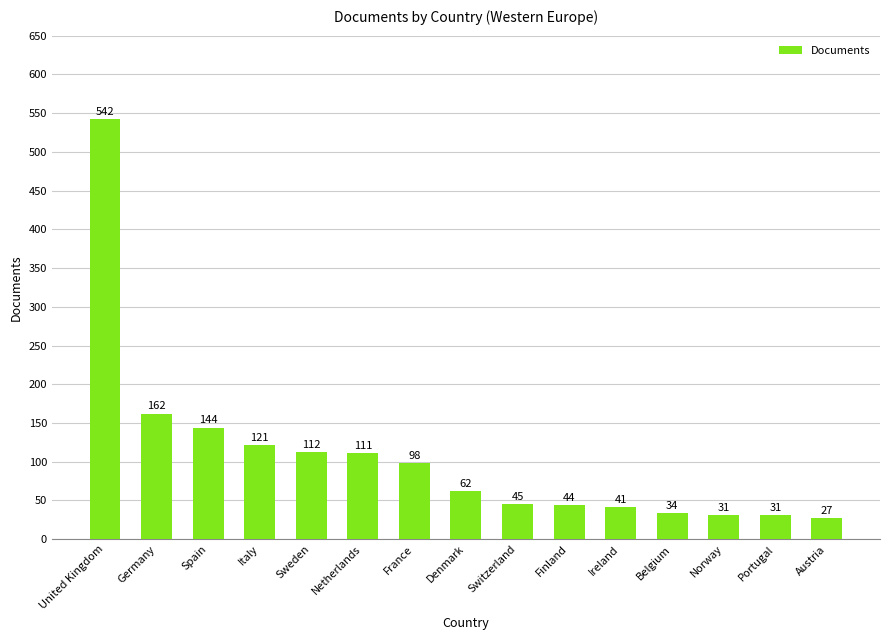

What is the maximum value shown in the chart?

542